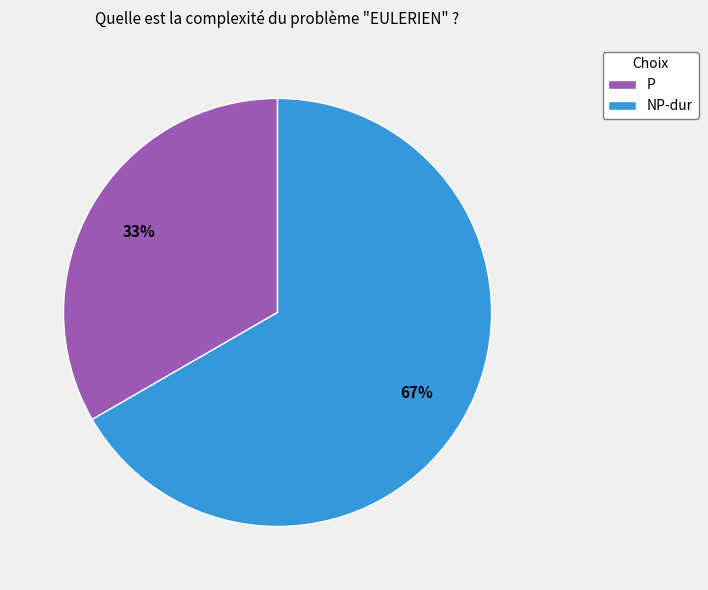

What is the largest slice in the pie chart?

NP-dur